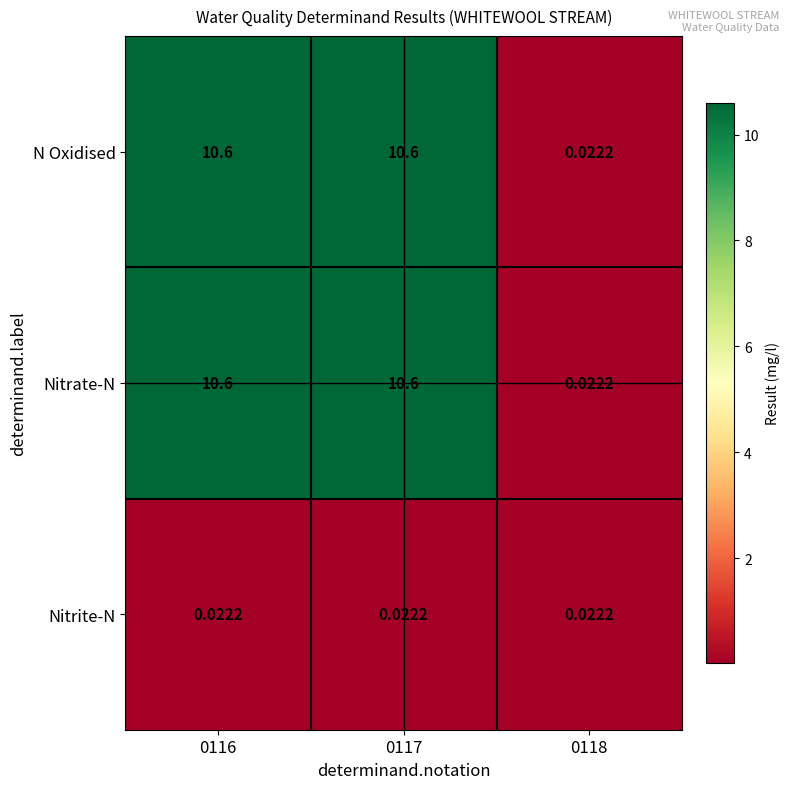

How many series are shown in this chart?

3